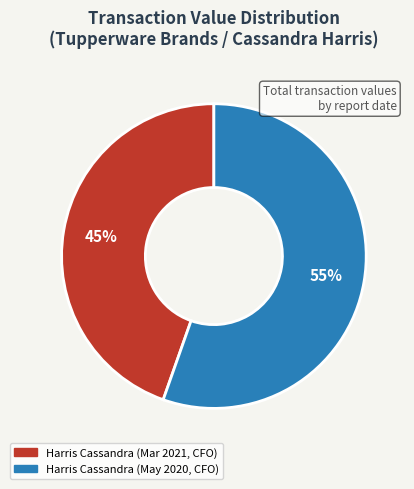

Is there a majority slice in this chart?

Yes